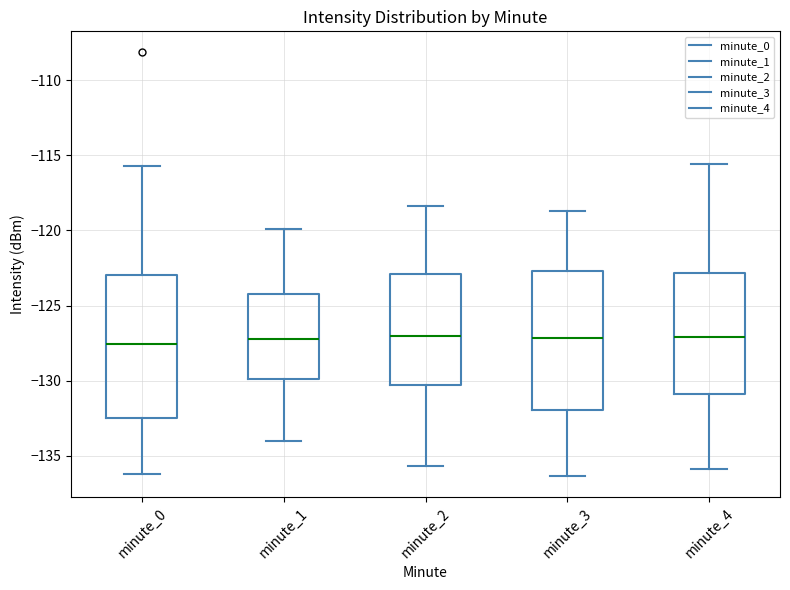

Reading left to right, transcribe this box plot: for each box, give where its median line is, the range the box spans, and where its two whiskers end, as read against the y-axis. The values are not printed on the chart, so give them approximately, as read against the axis.

minute_0: median -127.5, box -132.5 to -123.0, whiskers -136.0 to -115.5
minute_1: median -127.0, box -130.0 to -124.0, whiskers -134.0 to -120.0
minute_2: median -127.0, box -130.5 to -123.0, whiskers -135.5 to -118.5
minute_3: median -127.0, box -132.0 to -122.5, whiskers -136.5 to -118.5
minute_4: median -127.0, box -131.0 to -123.0, whiskers -136.0 to -115.5